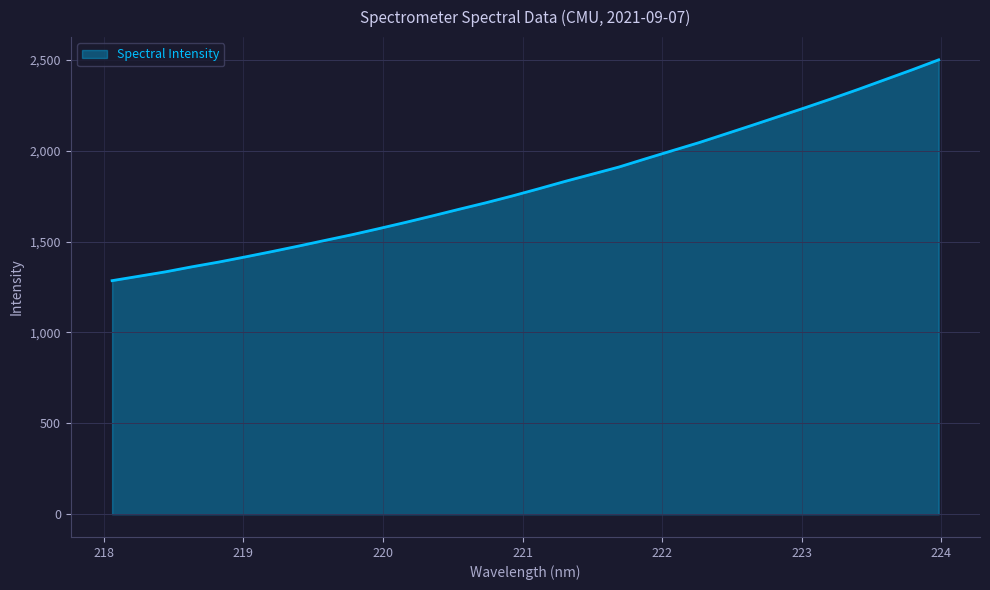

Reading left to right, what are all the values shown in this chart?

1284.8	1308.9	1333.3	1361.2	1387.1	1415.7	1445.0	1475.5	1506.9	1537.8	1571.2	1605.3	1640.8	1677.2	1712.8	1750.7	1790.6	1831.6	1870.6	1909.8	1955.2	1999.6	2043.8	2091.5	2139.3	2188.0	2236.6	2286.5	2337.9	2391.1	2444.2	2499.3